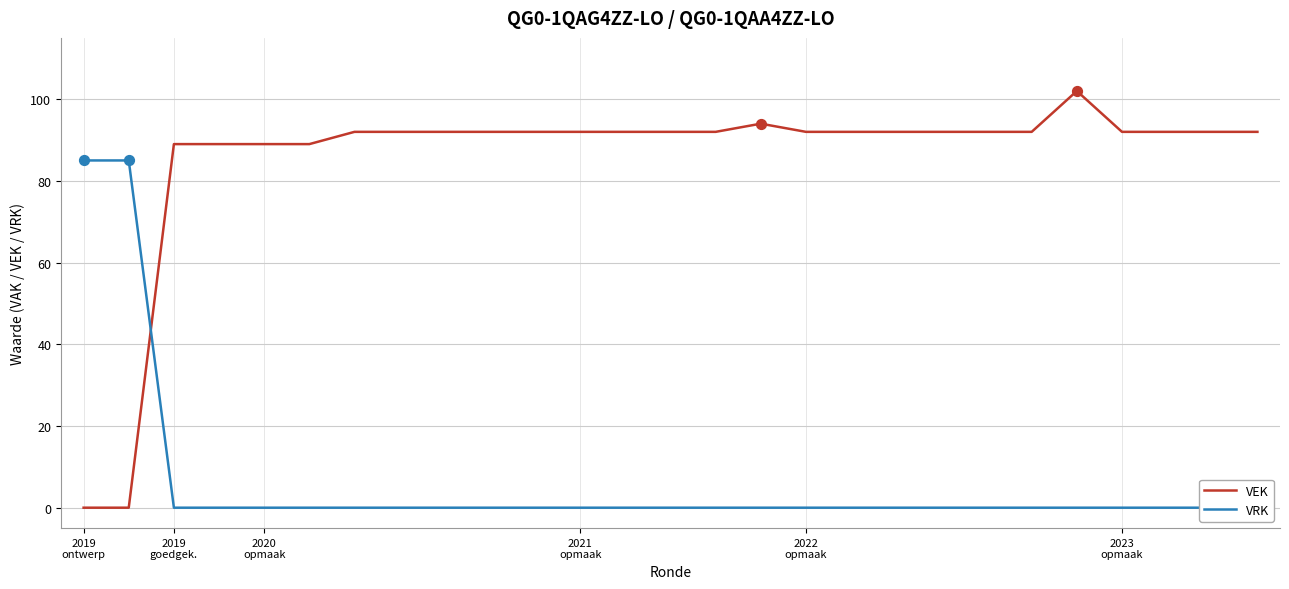

Which series has the largest Y range (max minus min)?

VEK